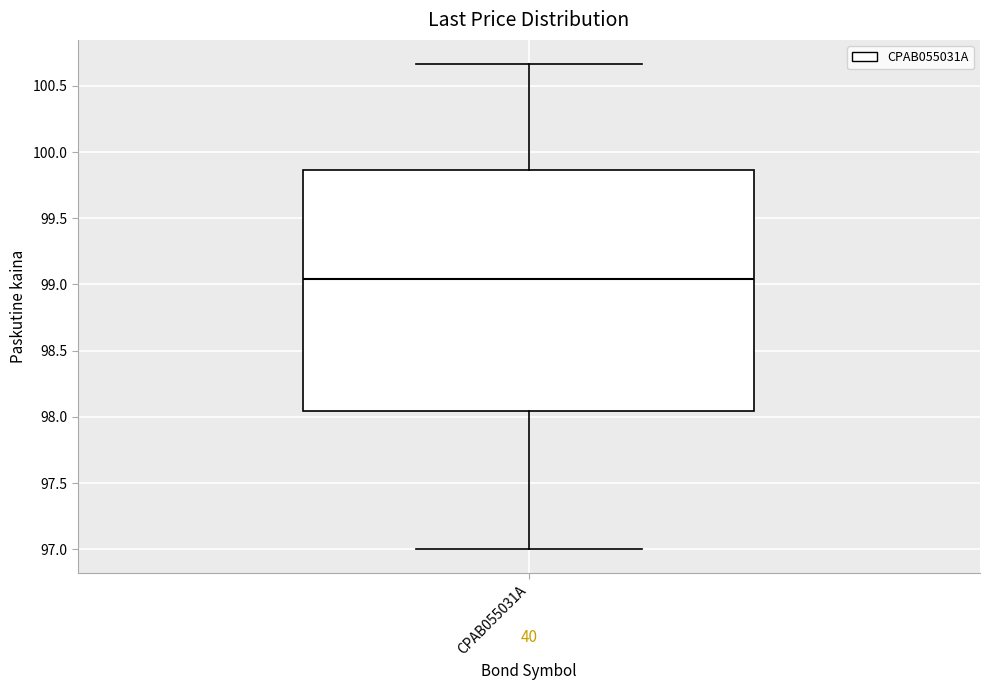

Transcribe this box plot: give where the median line is, the range the box spans, and where the two whiskers end, as read against the y-axis. The values are not printed on the chart, so give them approximately, as read against the axis.

median 99.05, box 98.05 to 99.85, whiskers 97.00 to 100.65